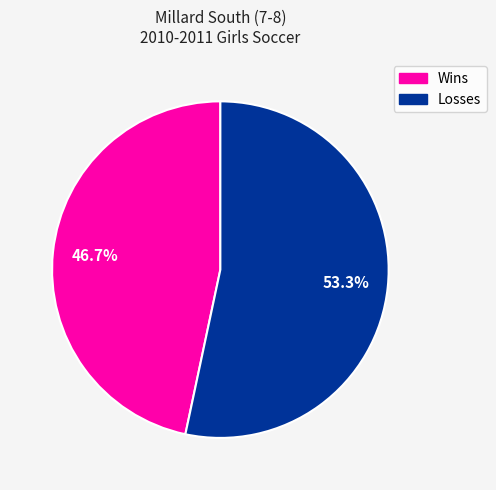

To the nearest percent, what is the difference between the largest and smallest slice percentages?

7%